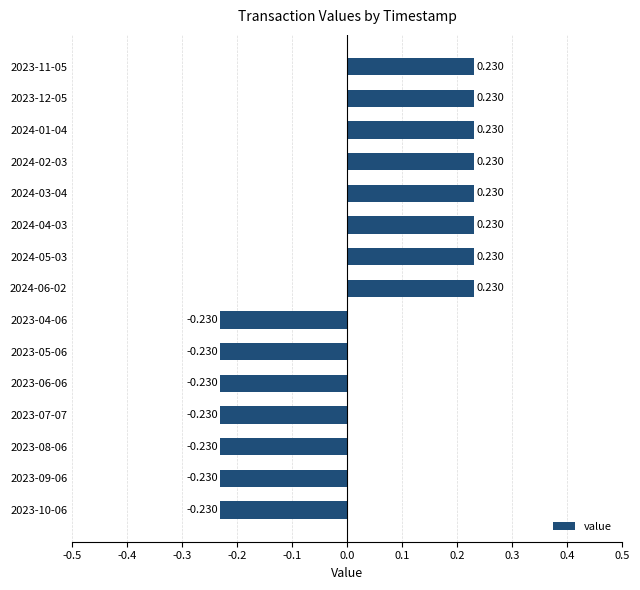

How many distinct data groups are displayed?

1